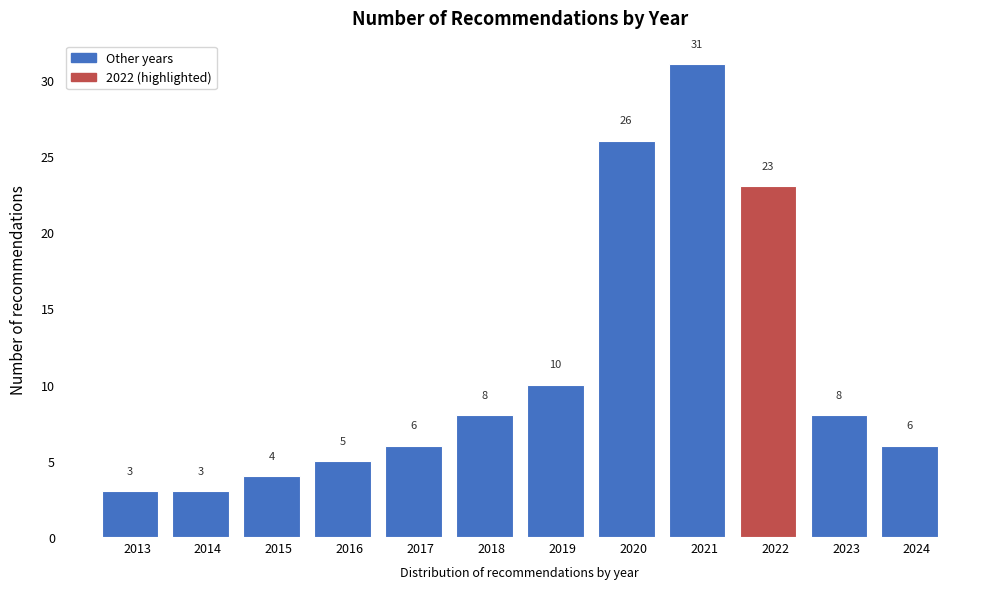

Reading right to left, what are all the values shown in this chart?

2024=6	2023=8	2022=23	2021=31	2020=26	2019=10	2018=8	2017=6	2016=5	2015=4	2014=3	2013=3